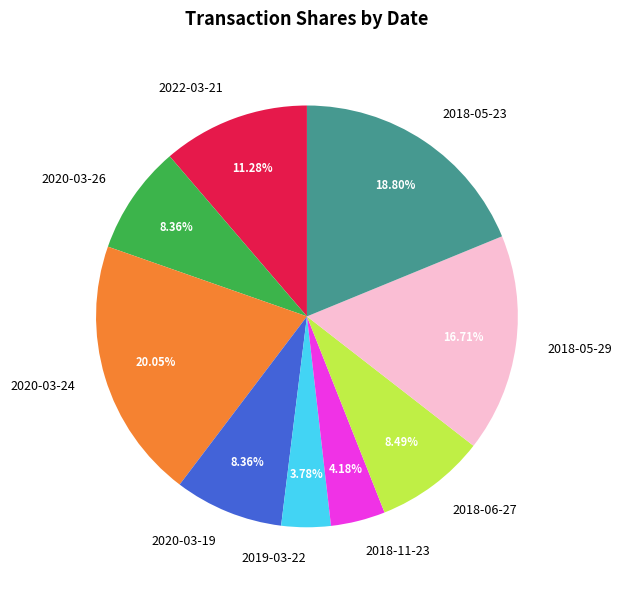

To the nearest percent, what is the difference between the 2018-05-23 and 2020-03-26 slice percentages?

10%